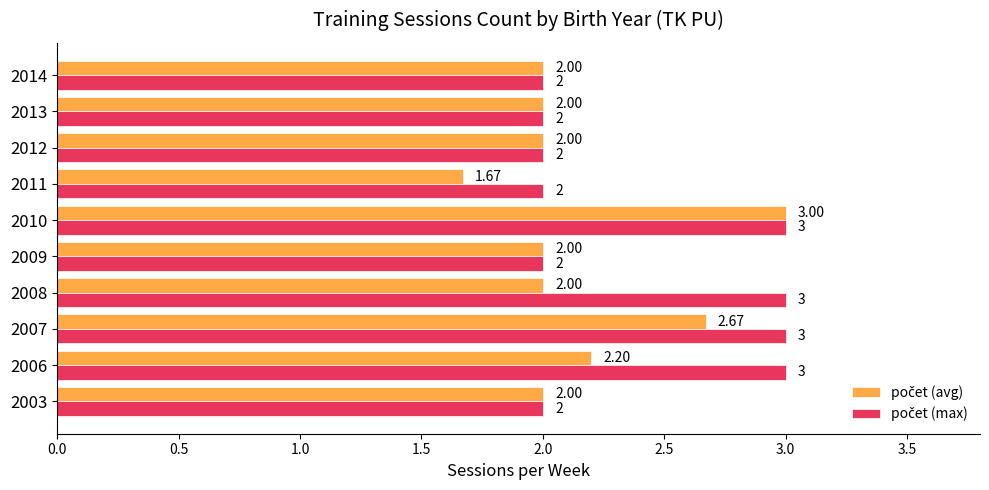

What is the total value across all series at 2008?

5.0